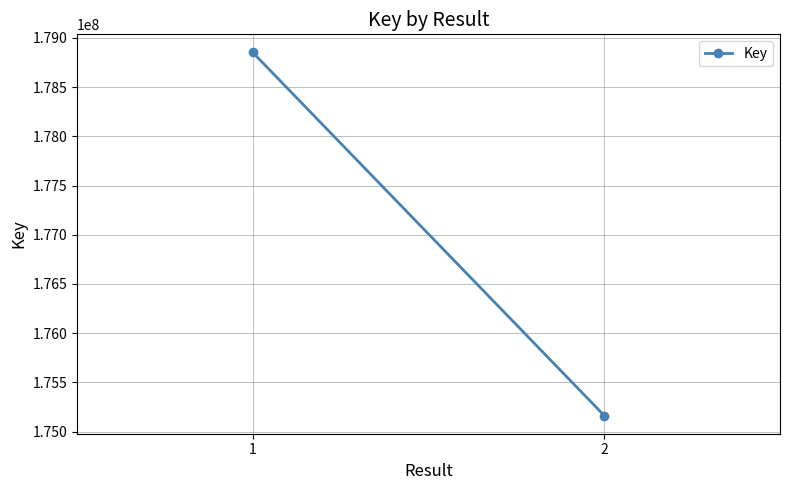

Reading left to right, transcribe all the data shown in this chart.

178851316	175162764